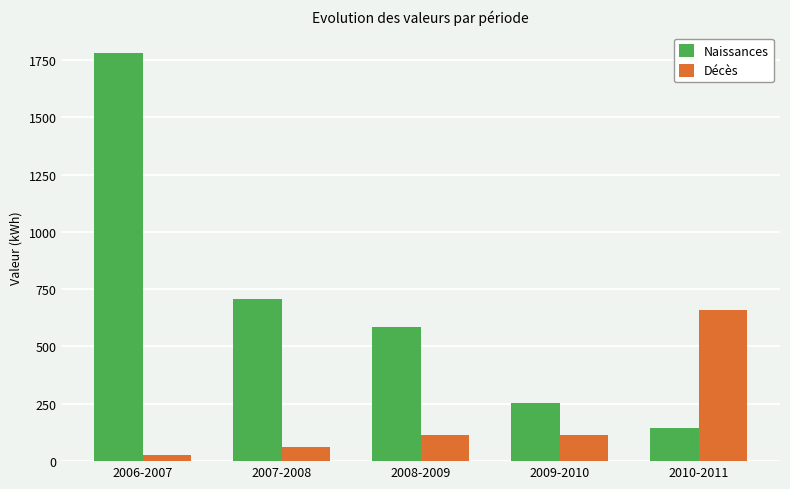

What are all the series names shown in the legend?

Naissances, Décès